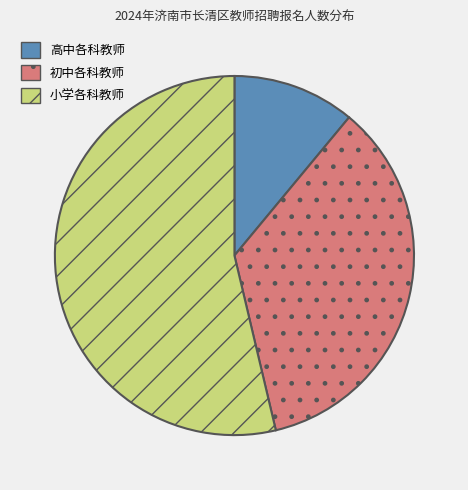

How many segments does this pie chart have?

3